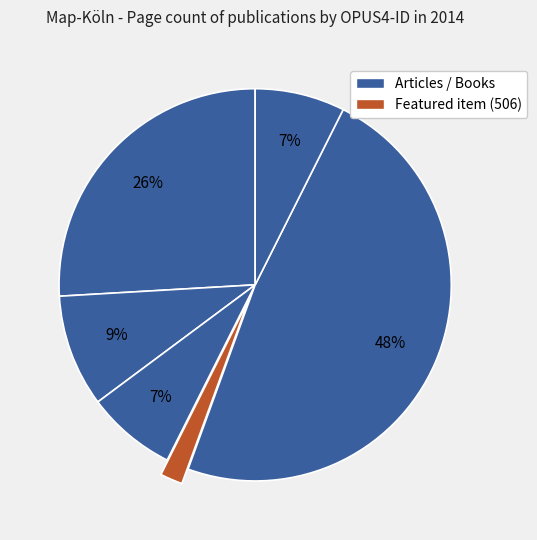

Count the number of slices in the pie.

6